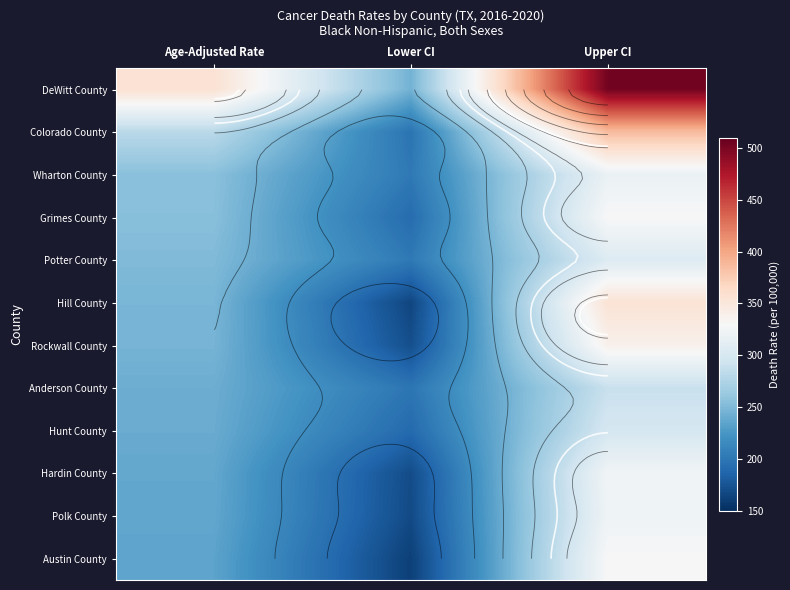

How many distinct data groups are displayed?

12